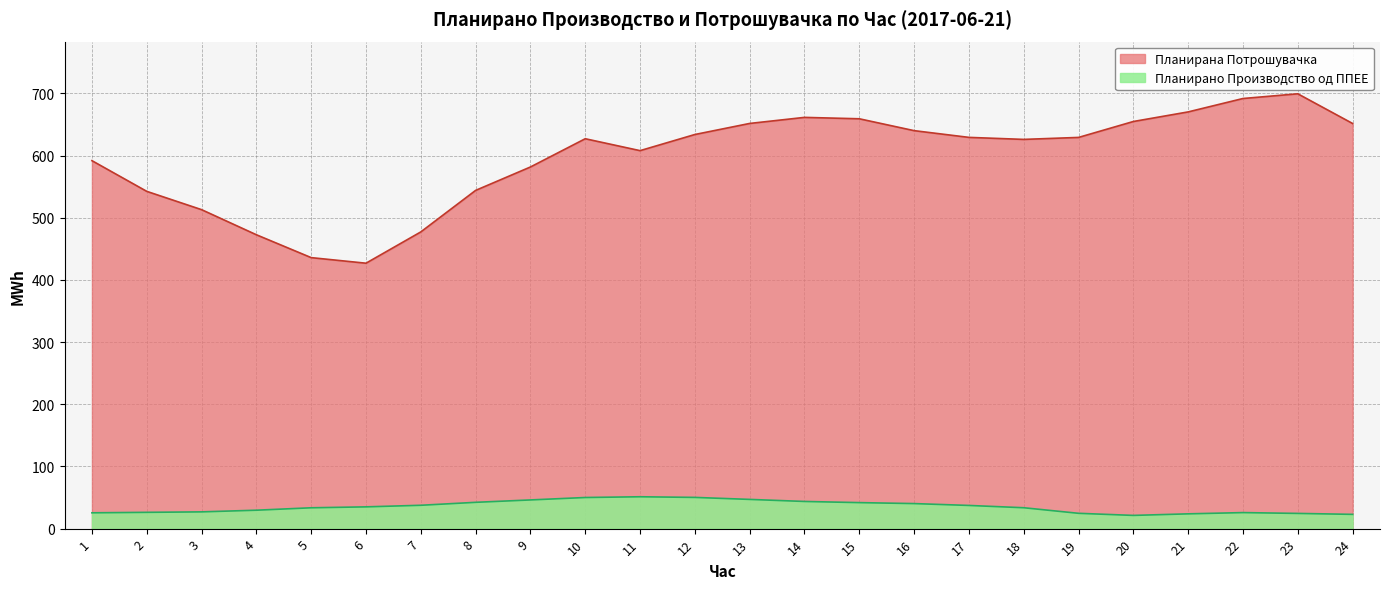

What is the value of the Планирана Потрошувачка point at the 8th from the left?

544.1